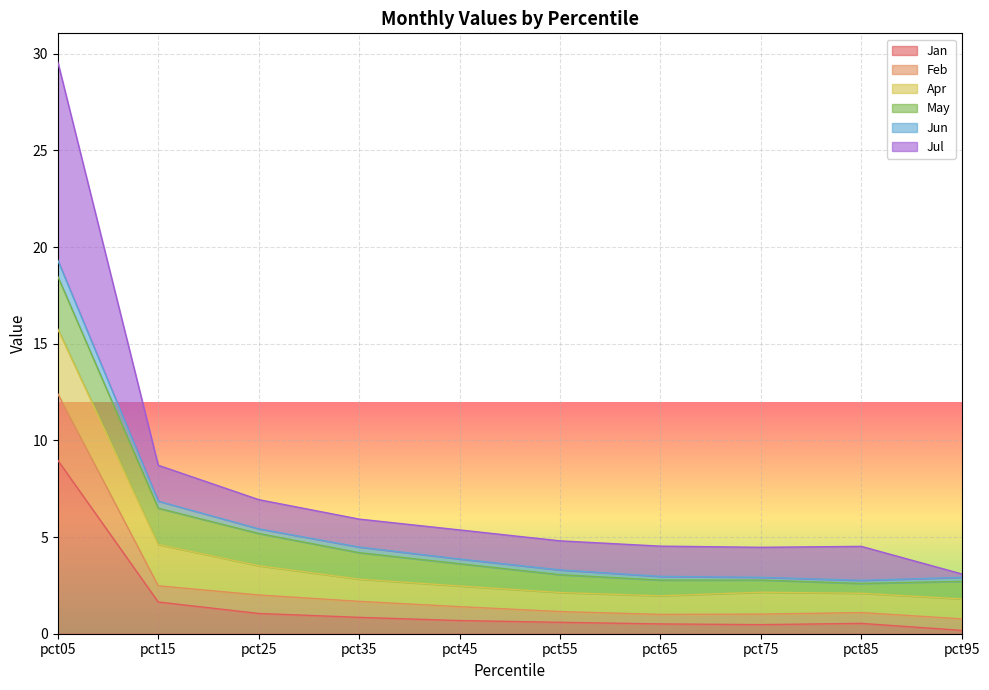

What is the difference between the maximum and minimum values in the Jun series?

16.6